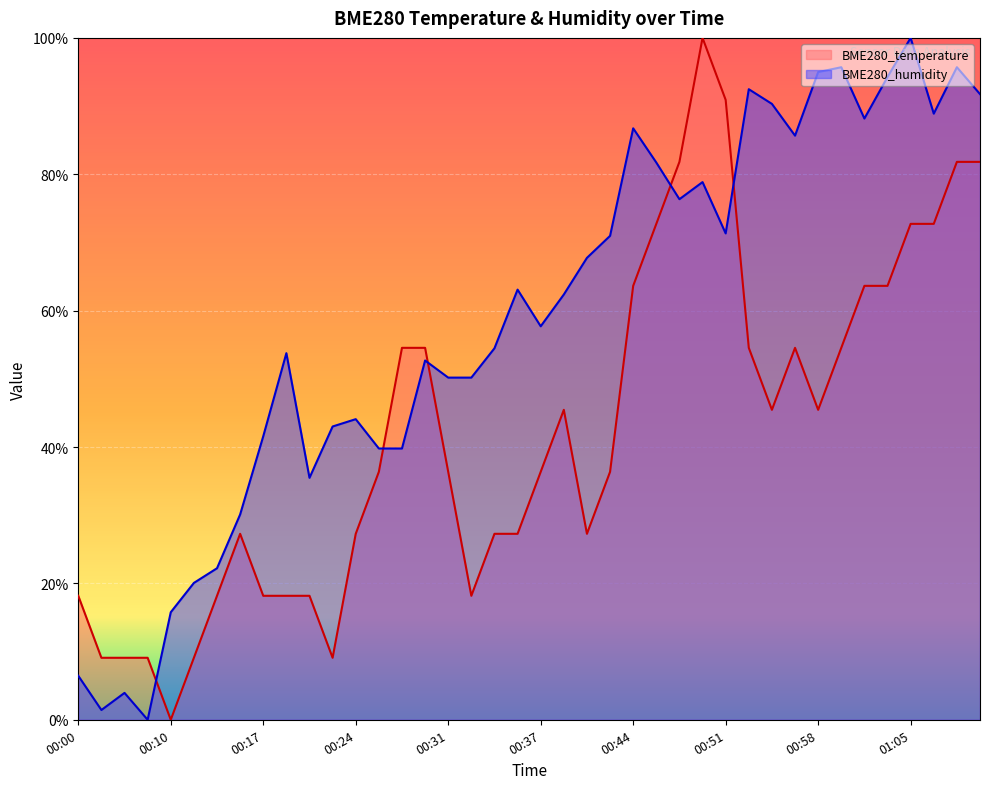

Does the chart display data point markers on the line(s)?

No